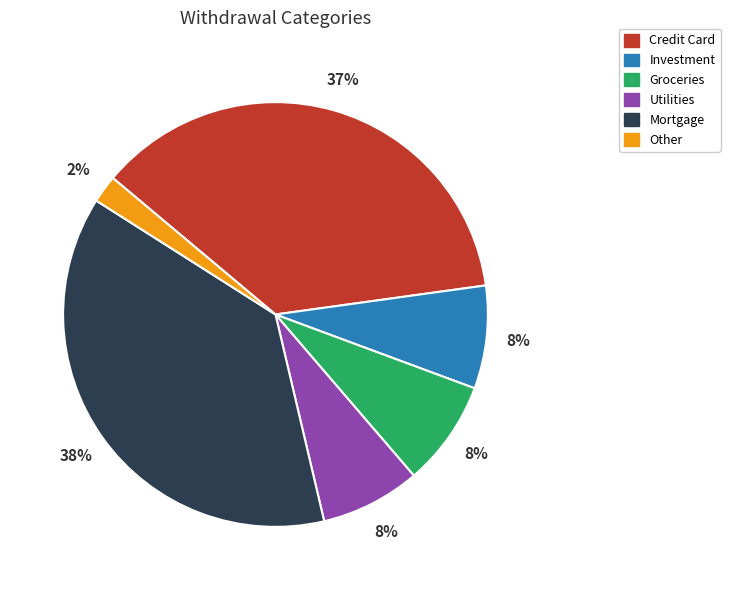

To the nearest percent, what is the combined percentage of Mortgage and Groceries?

46%